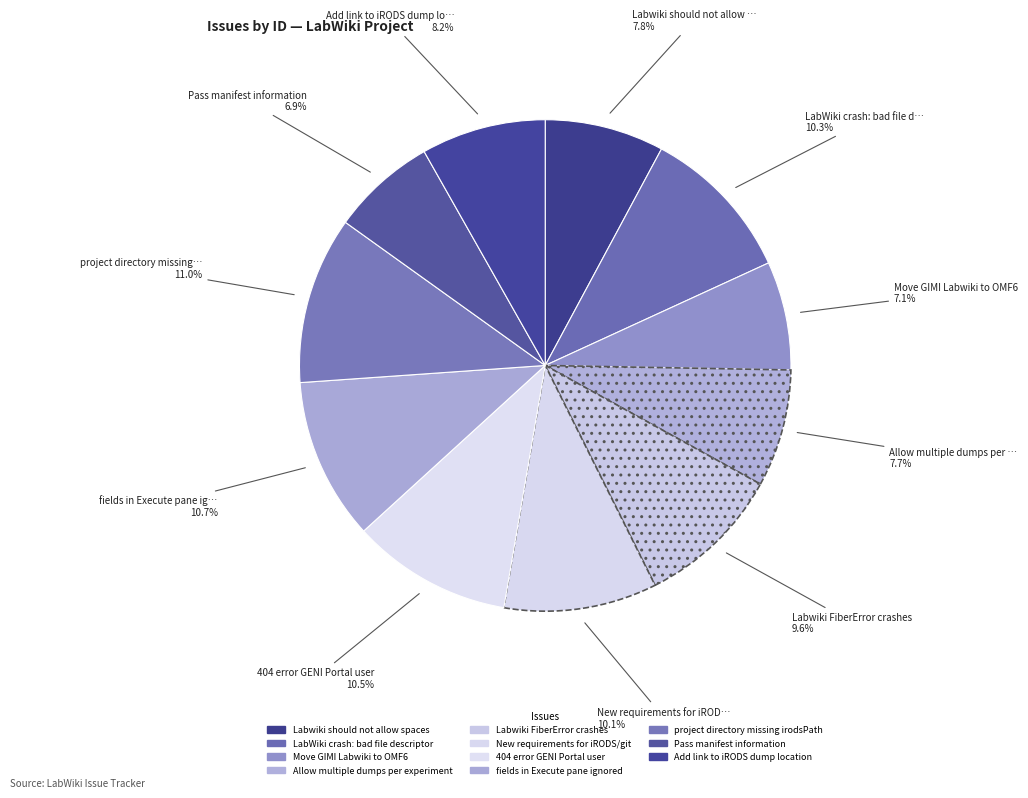

Is 404 error GENI Portal user the majority of the pie?

No